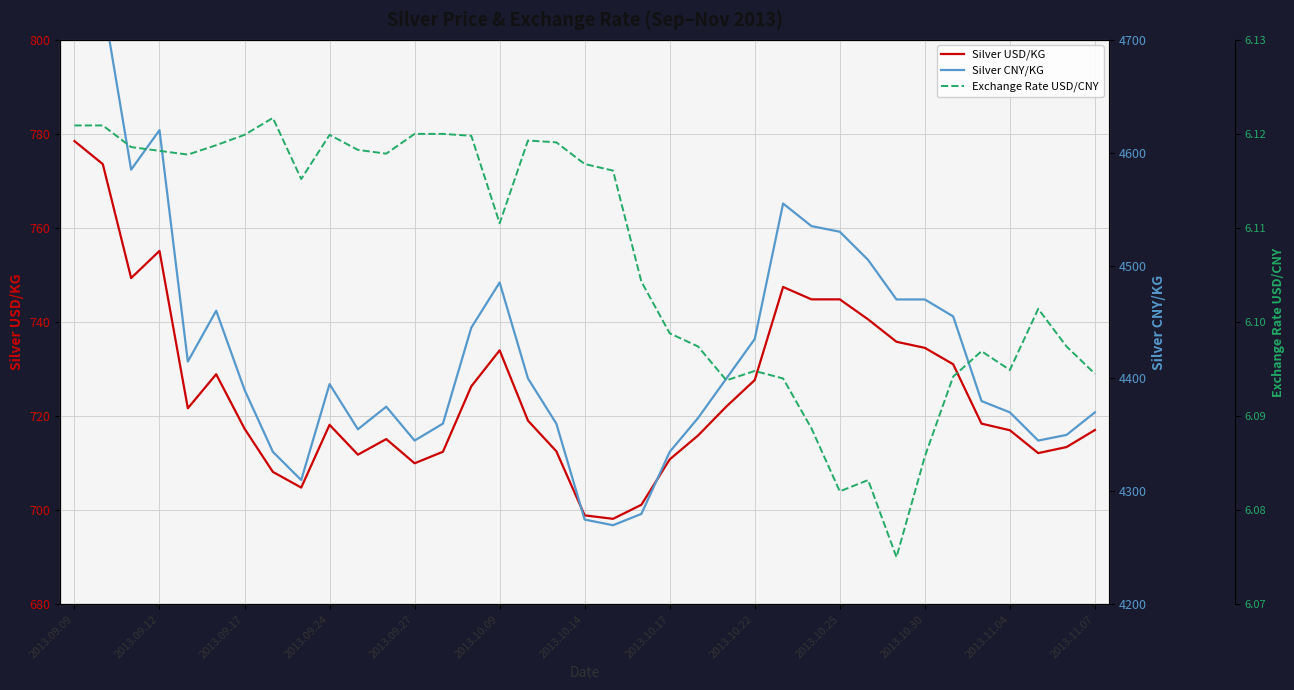

Count the number of data series in this chart.

3